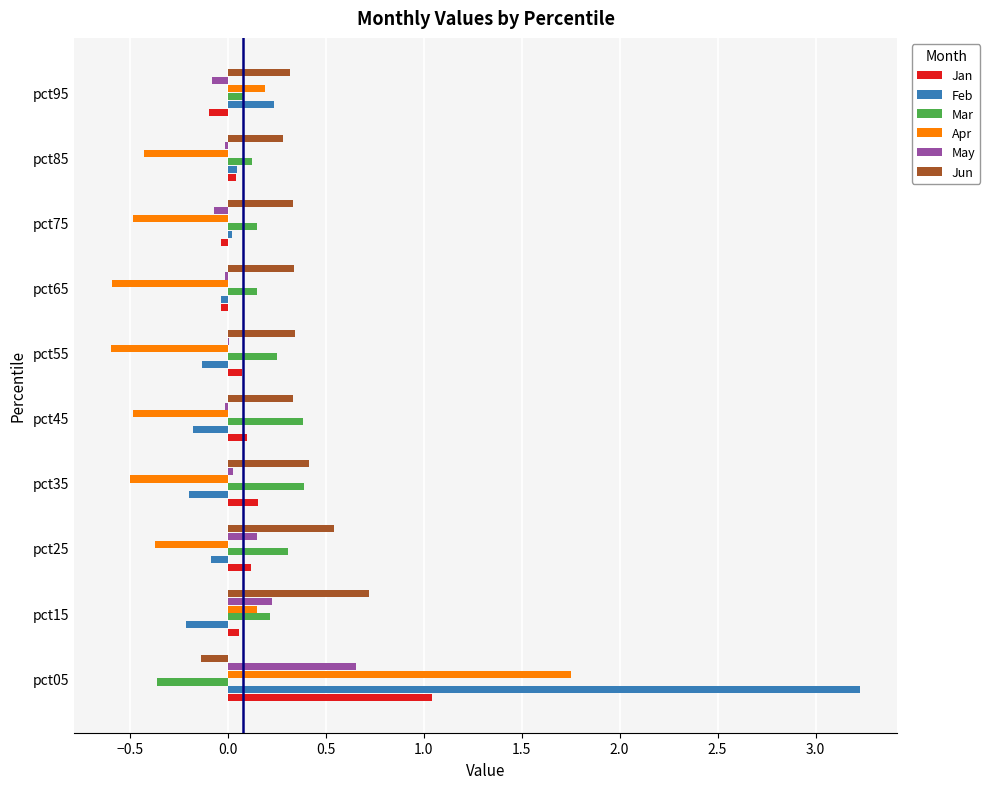

Which series changed the most between pct05 and pct75?

Feb